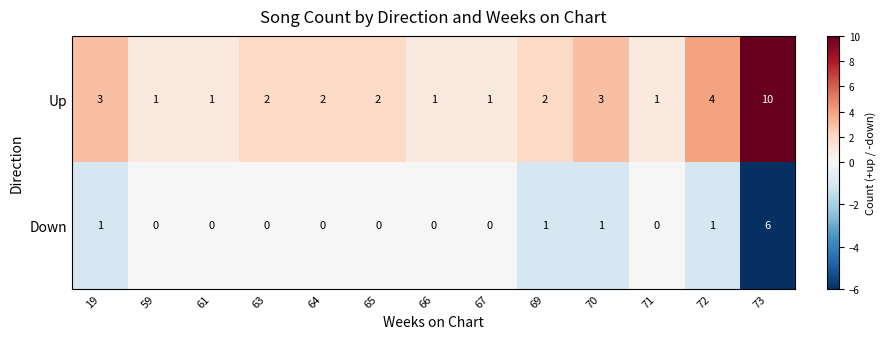

The value of Up at 69 is 4. True or false?

False